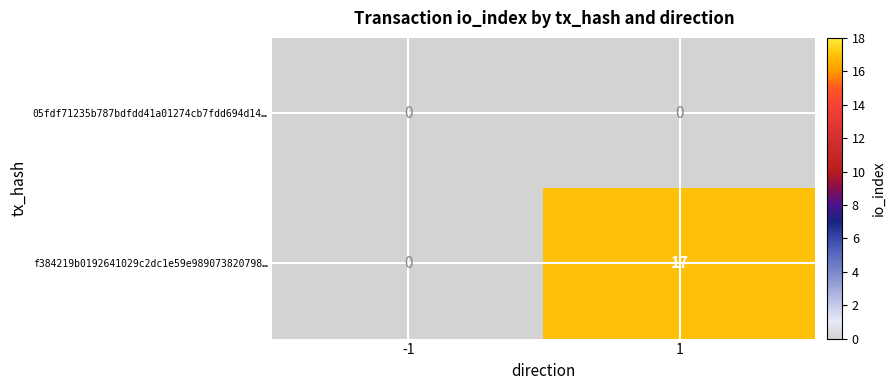

What is the difference between the highest and lowest values at 1?

17